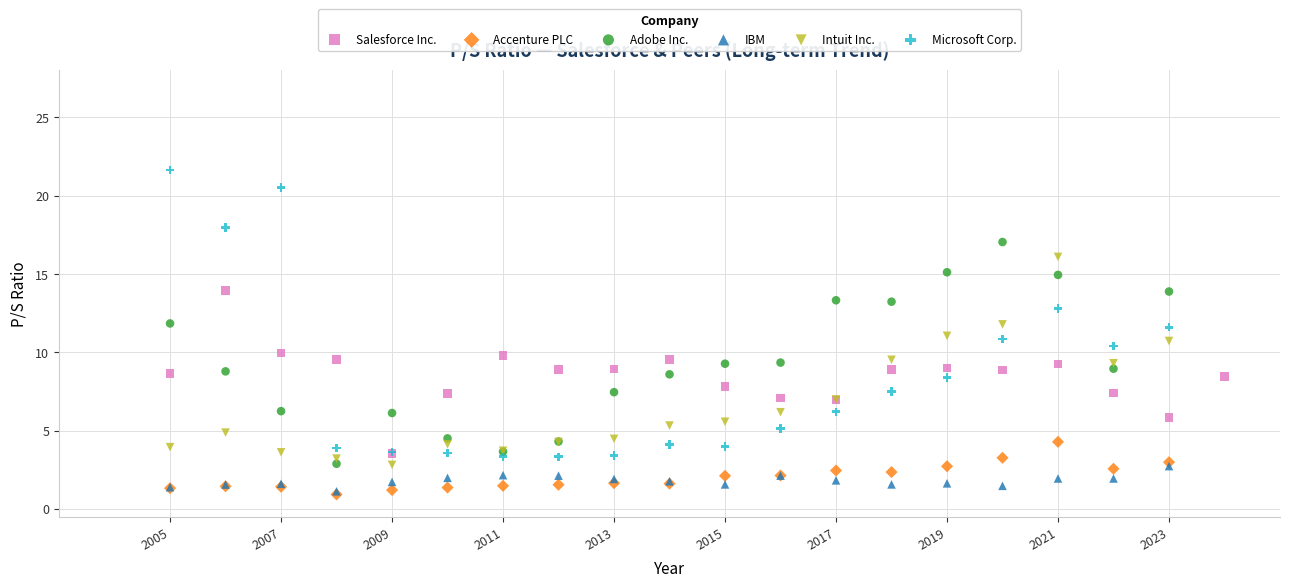

Which series has the widest spread of Y values?

Microsoft Corp.